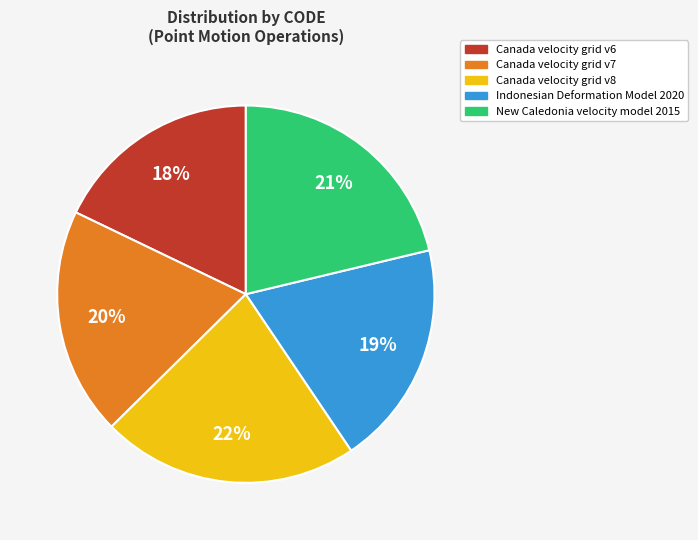

What percentage is the Canada velocity grid v6 slice, to the nearest percent?

18%